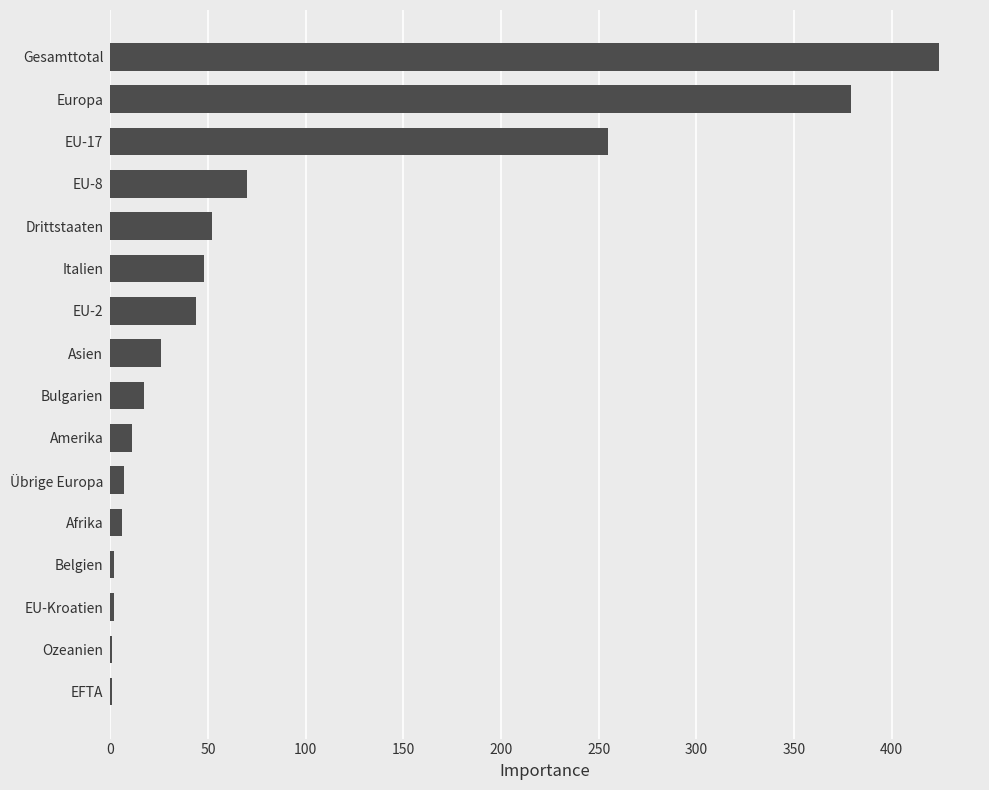

Is it true that the value at EU-8 is 46?

False